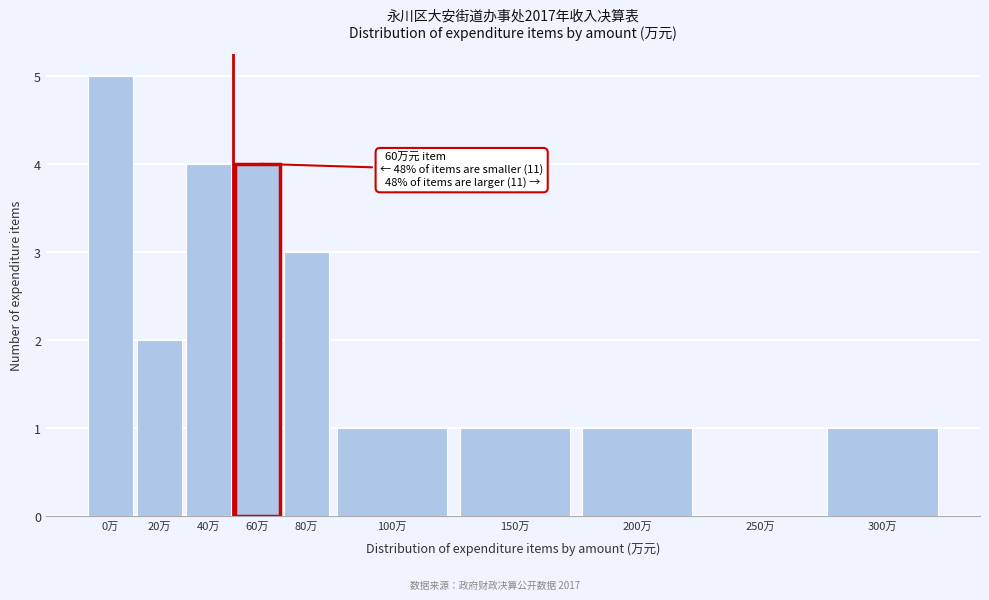

Reading left to right, extract all data points from this chart.

0万=5	20万=2	40万=4	60万=4	80万=3	100万=1	150万=1	200万=1	250万=0	300万=1